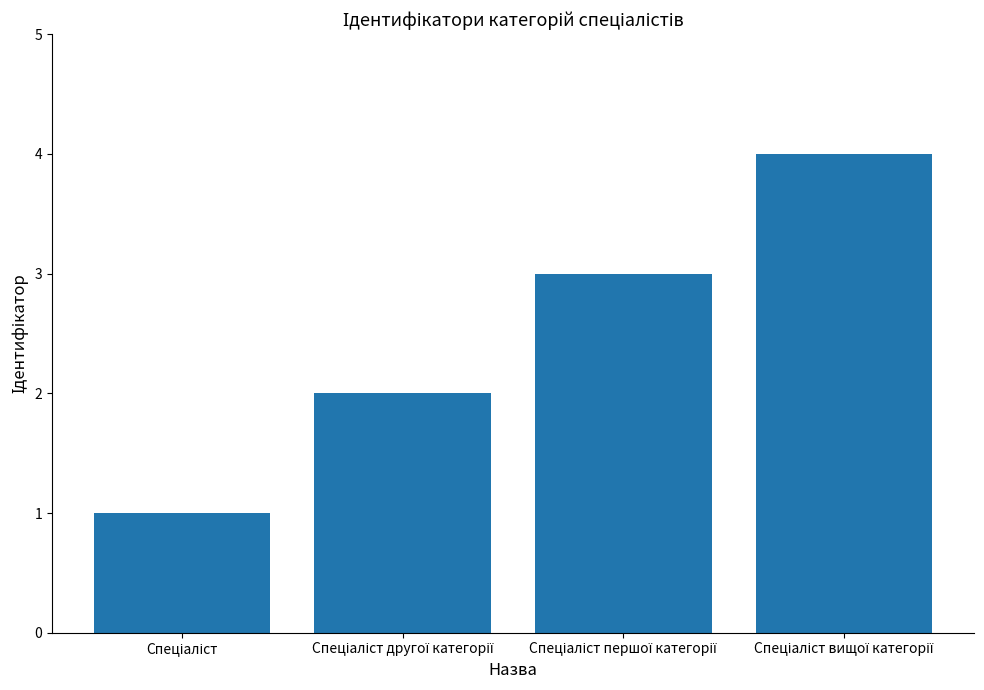

What is the maximum value shown in the chart?

4